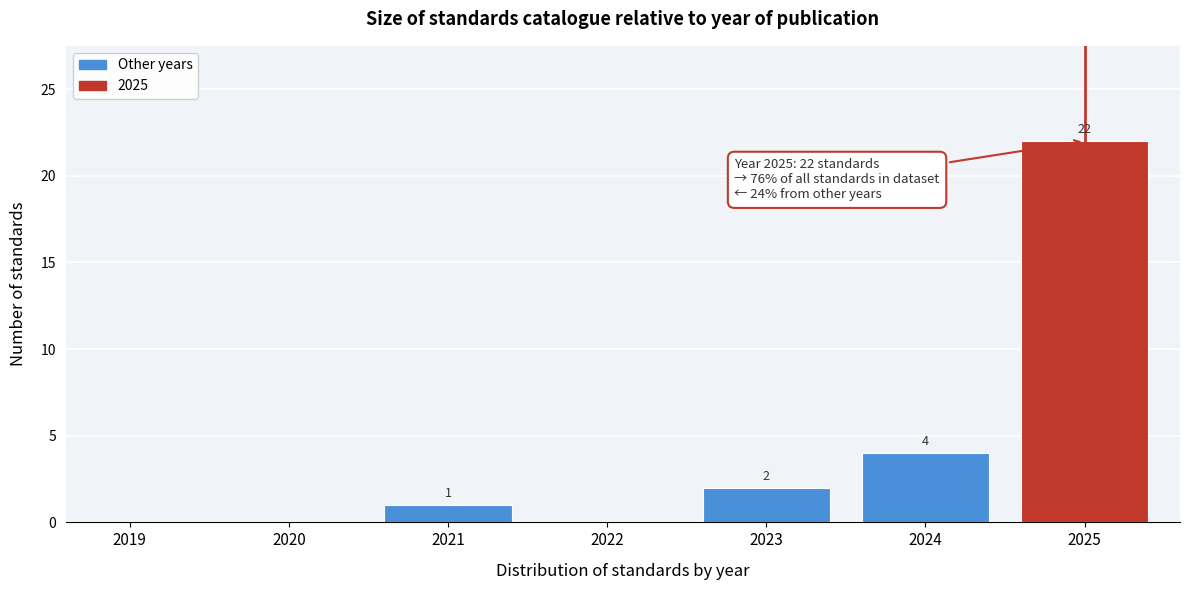

Reading right to left, extract all data points from this chart.

2025=22	2024=4	2023=2	2022=0	2021=1	2020=0	2019=0